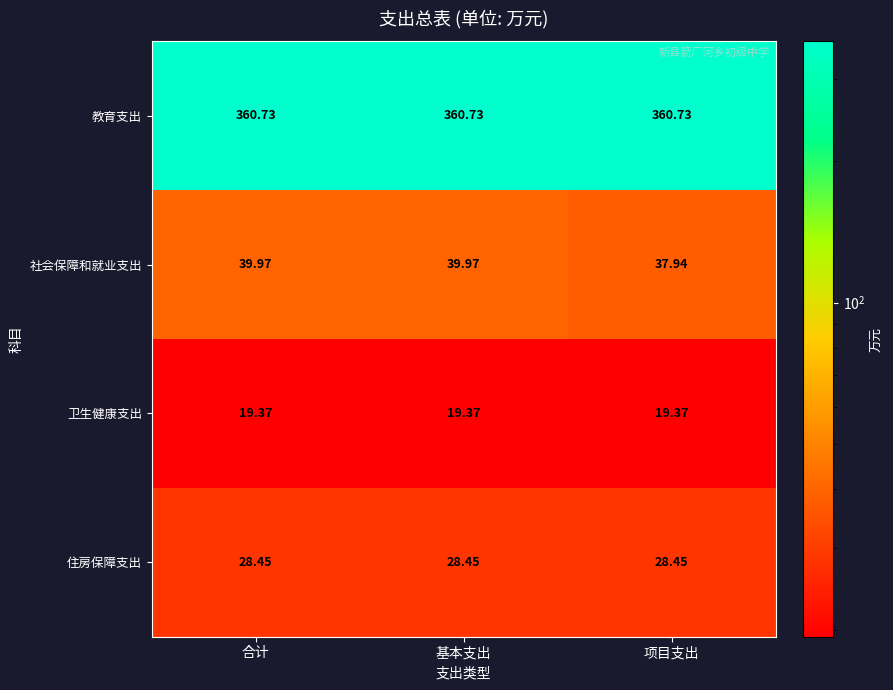

Where is 社会保障和就业支出 nearest to the value 38?

项目支出